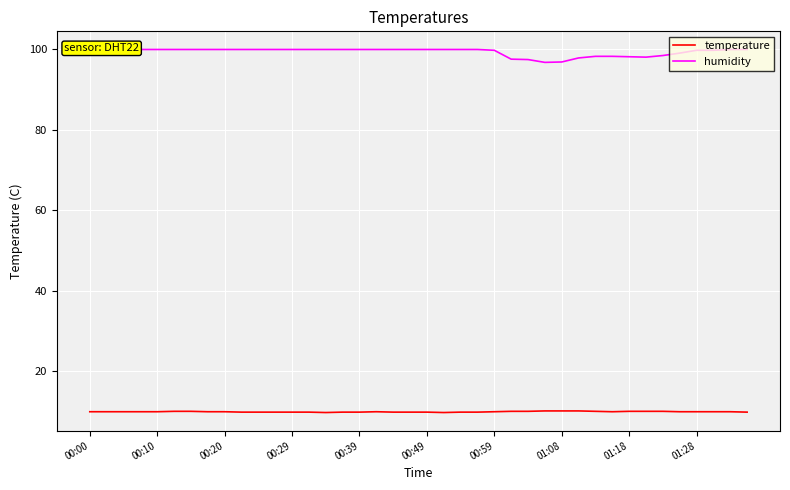

What is the difference between the humidity values at 25 and 39?

2.4